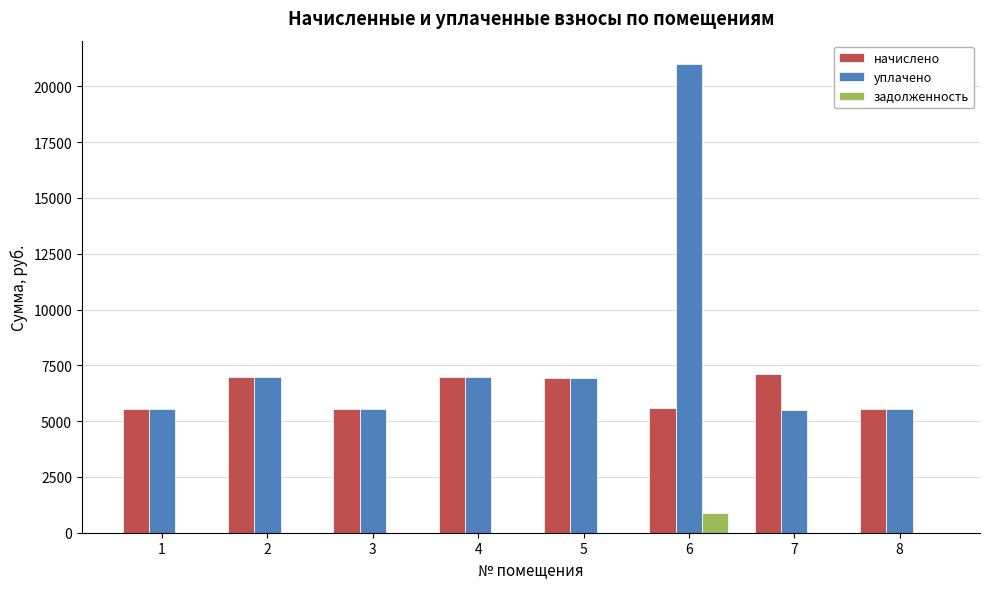

What is the highest value of the задолженность series?

873.0